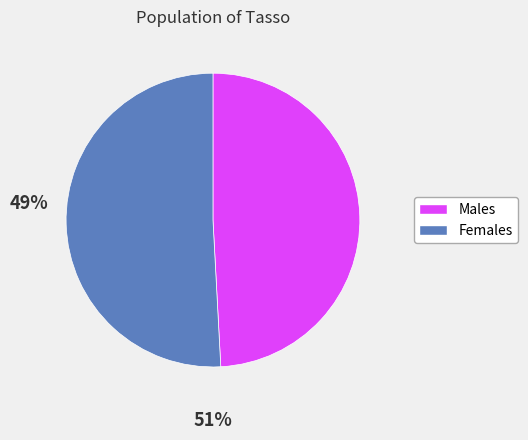

Is there a majority slice in this chart?

Yes